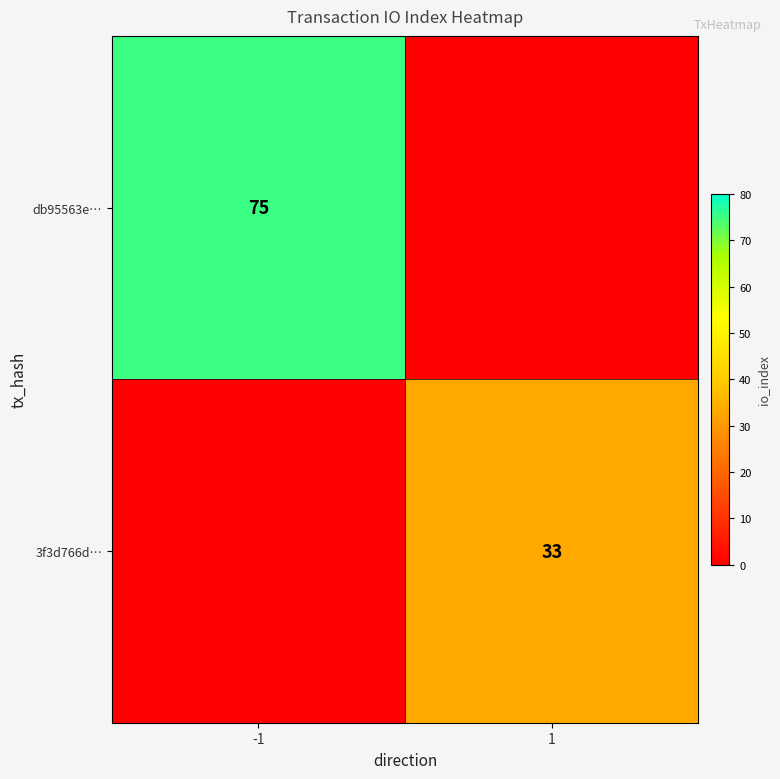

The value of db95563e… at -1 is 75. True or false?

True